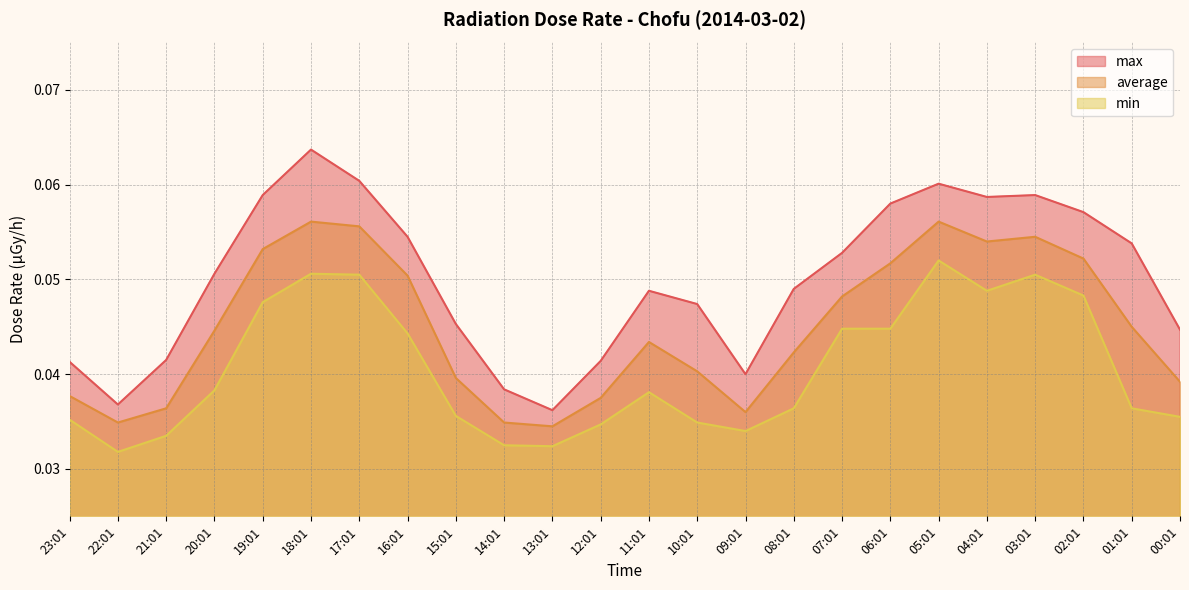

True or false: min and average cross at least once.

False